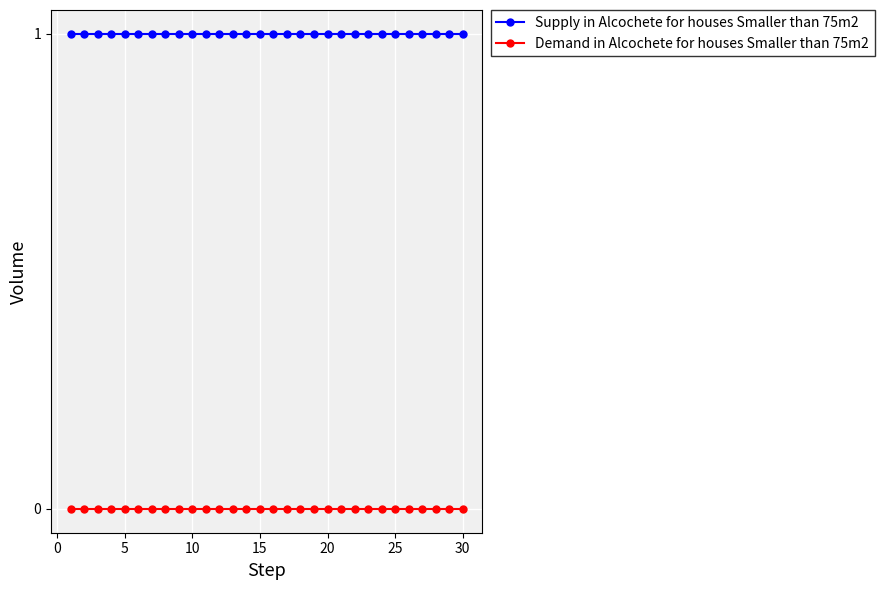

Rank the series by their maximum value, from lowest to highest.

Demand in Alcochete for houses Smaller than 75m2, Supply in Alcochete for houses Smaller than 75m2